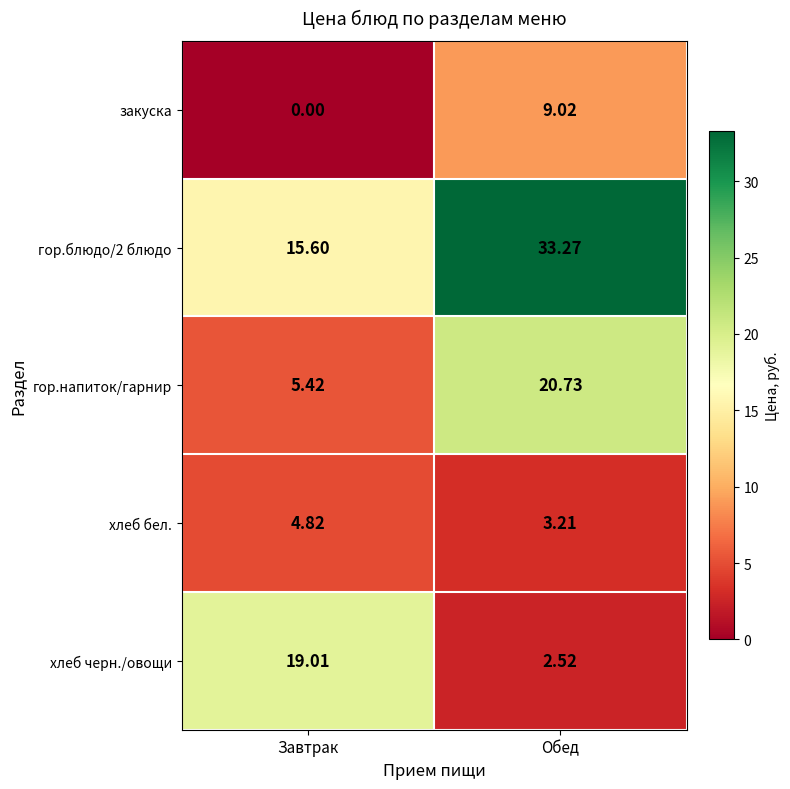

Is the value of хлеб бел. at Обед greater than the value of хлеб черн./овощи at Обед?

Yes